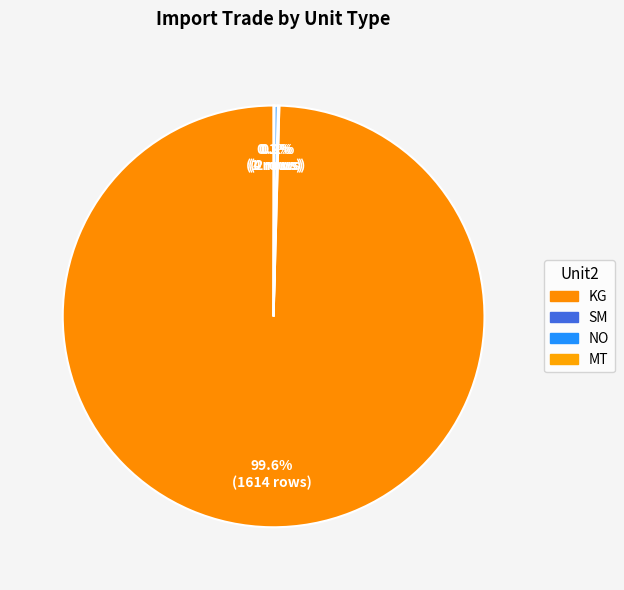

Is the sum of KG and SM greater than half?

Yes